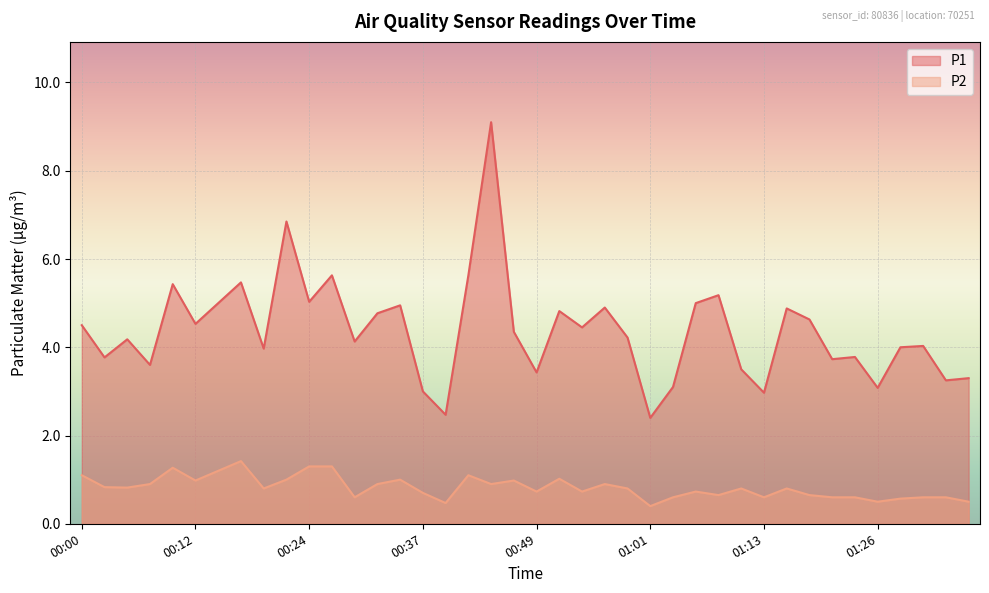

What value does the P2 series have at 01:21?

0.6